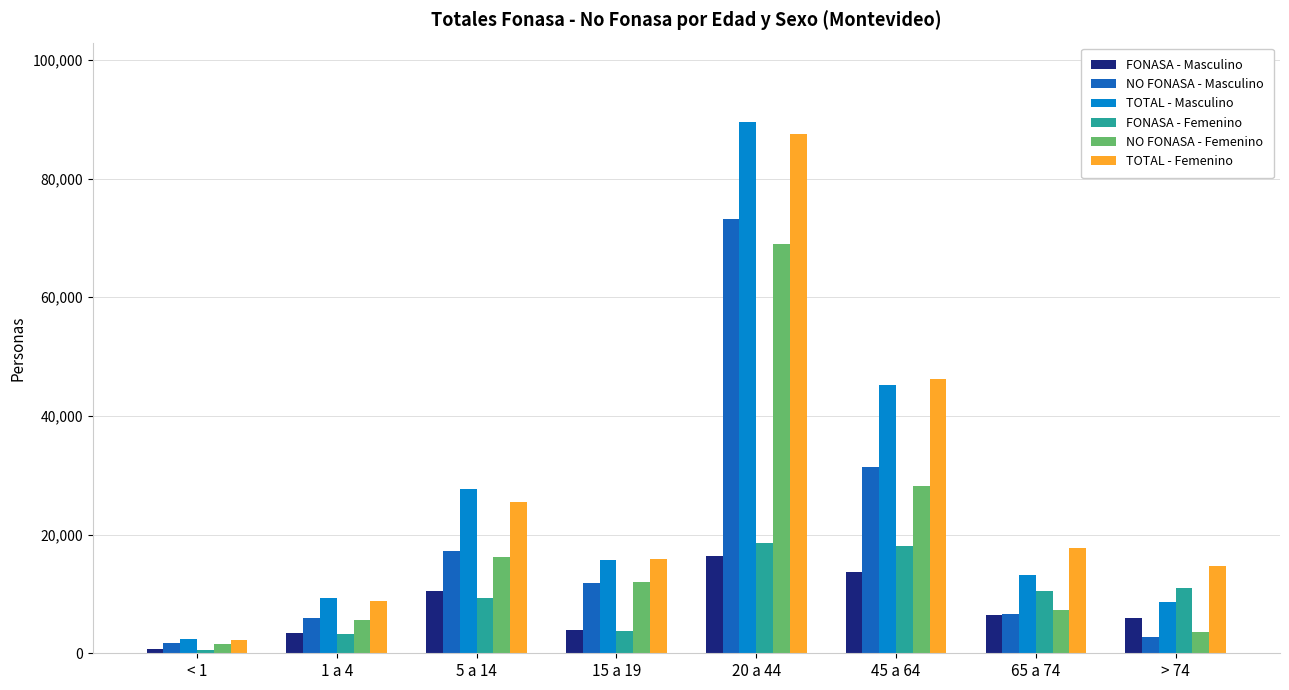

The value of FONASA - Masculino at 5 a 14 is 3609. True or false?

False